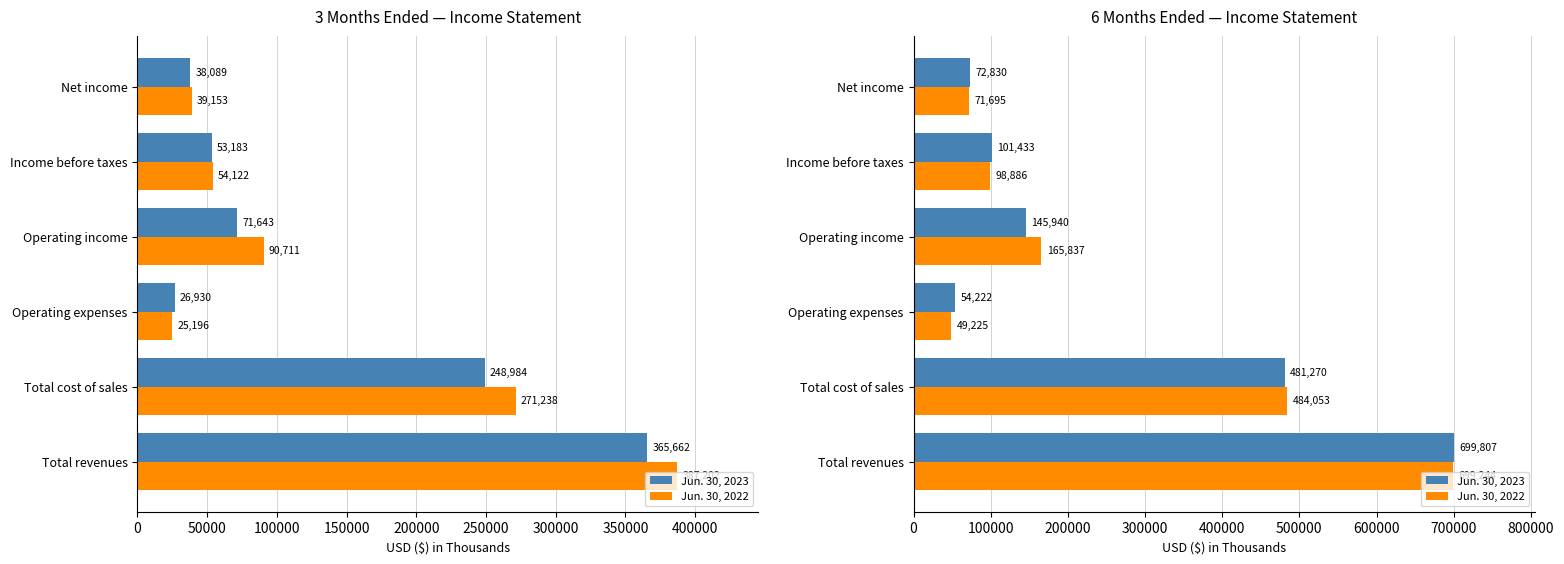

What is the value of the Jun. 30, 2023 bar at the 6th from the left?

72830